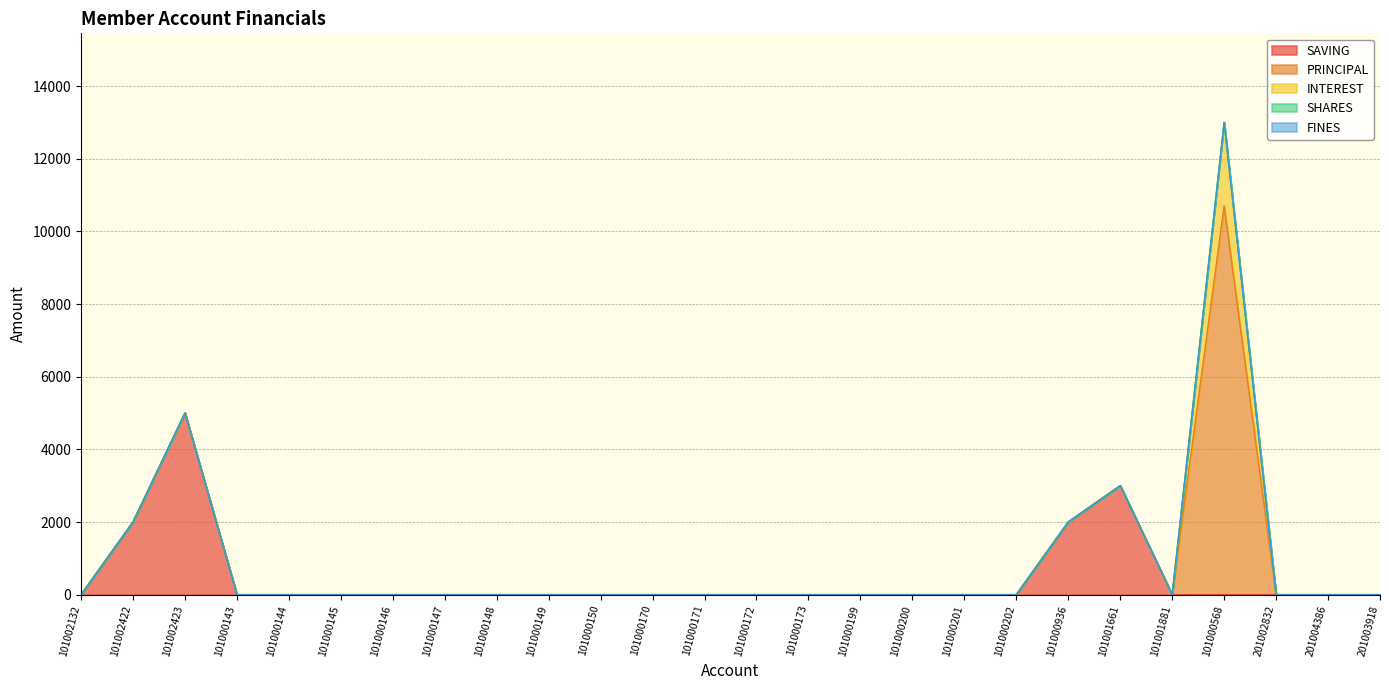

The INTEREST series shows 0 at 101000200. True or false?

True